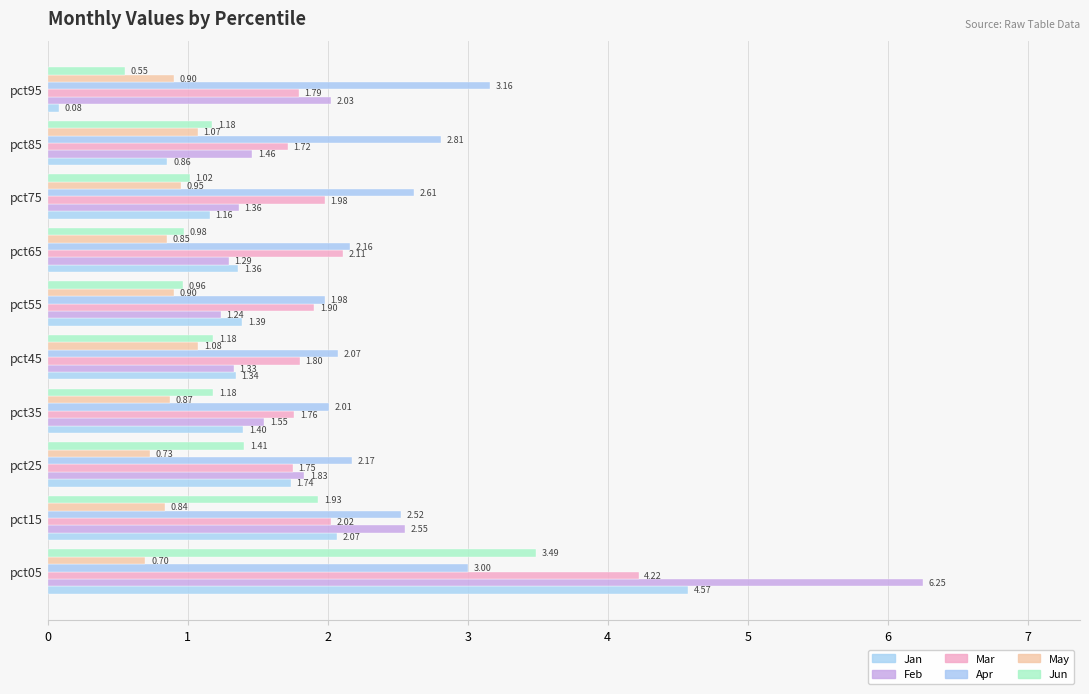

How many categories are shown in the chart?

10